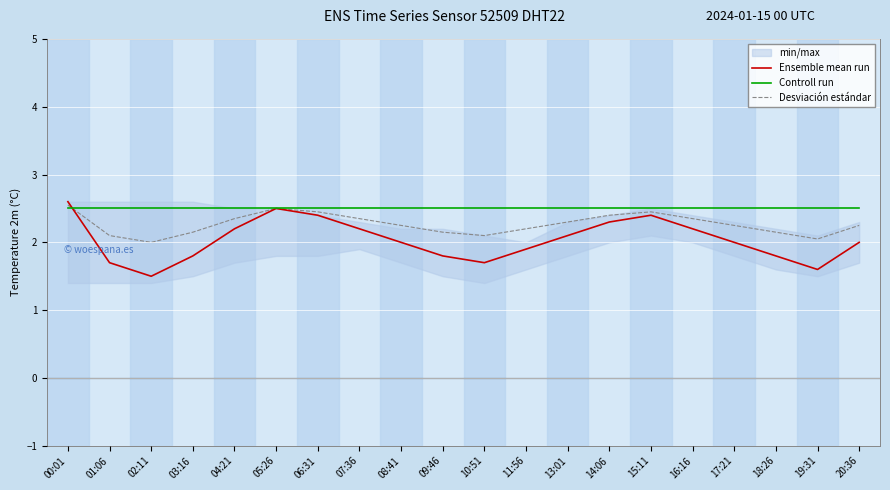

How many lines are shown in the chart?

3